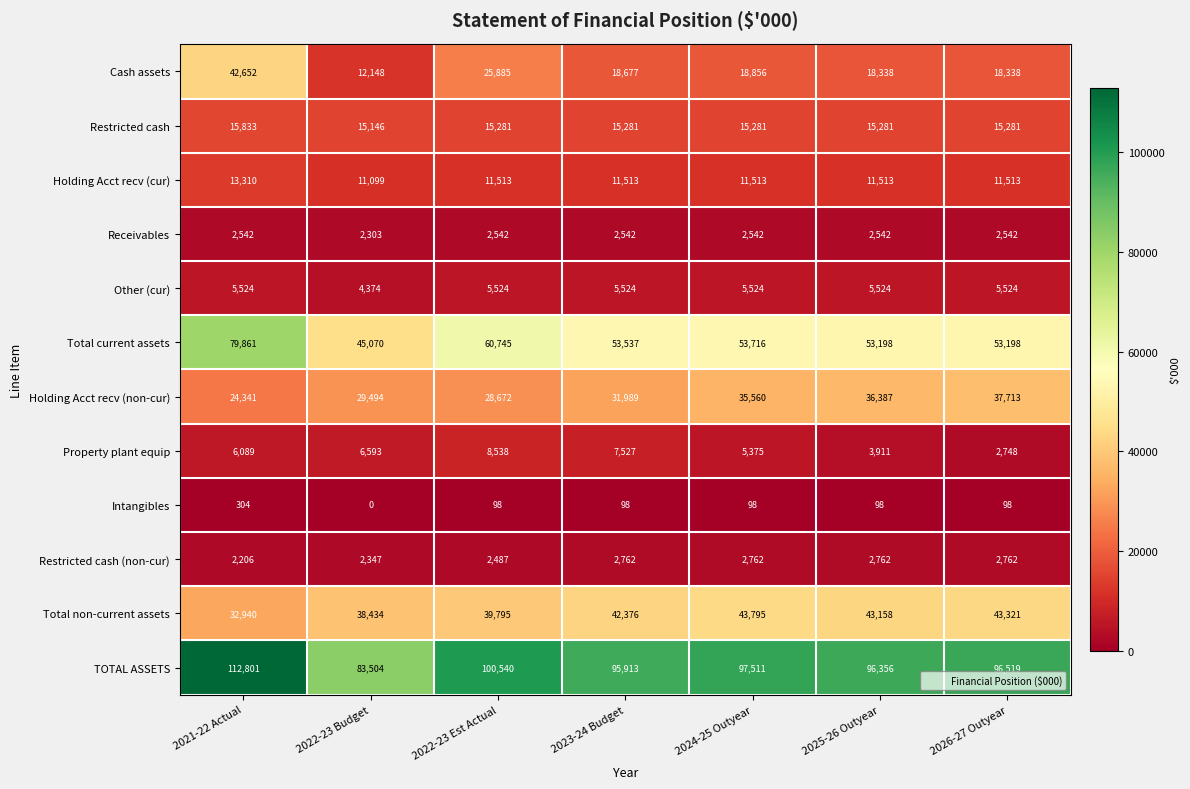

Which category has the lowest value across all series?

2022-23 Budget